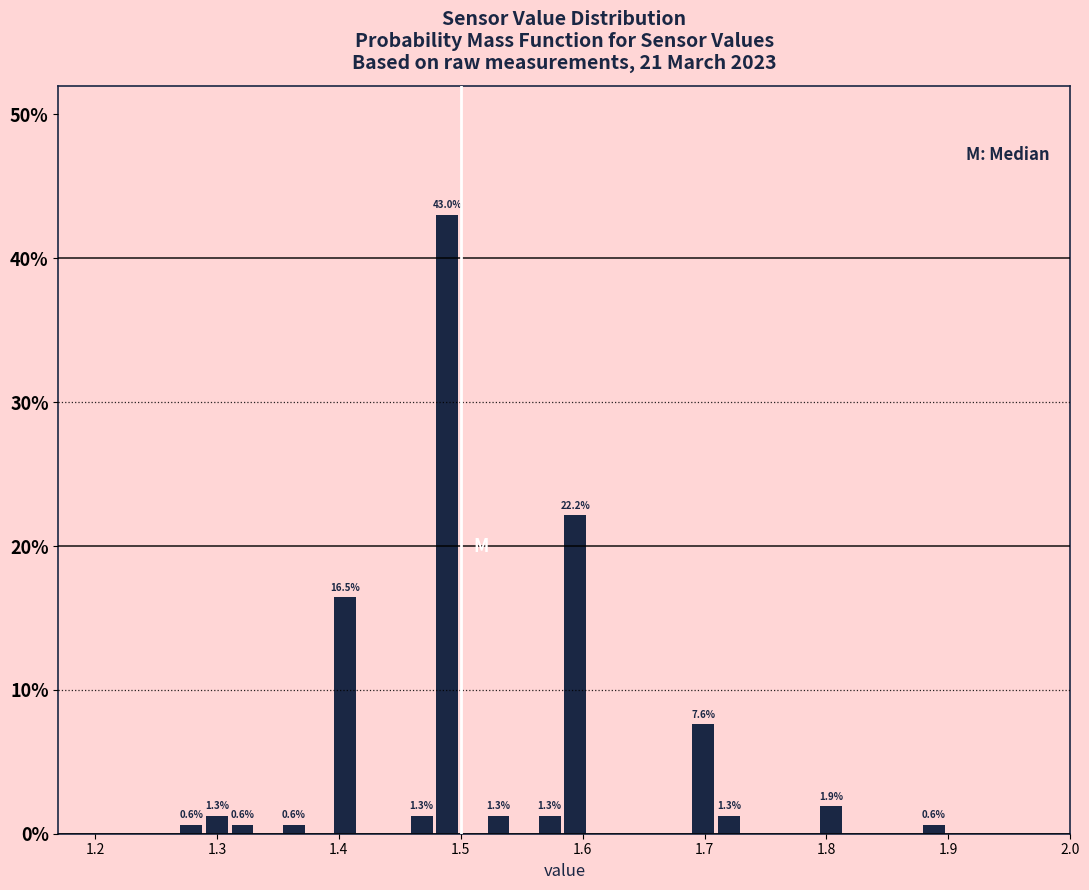

Around what value on the x-axis is the tallest bar? Give the approximate position of its centre, as read against the axis.

1.49